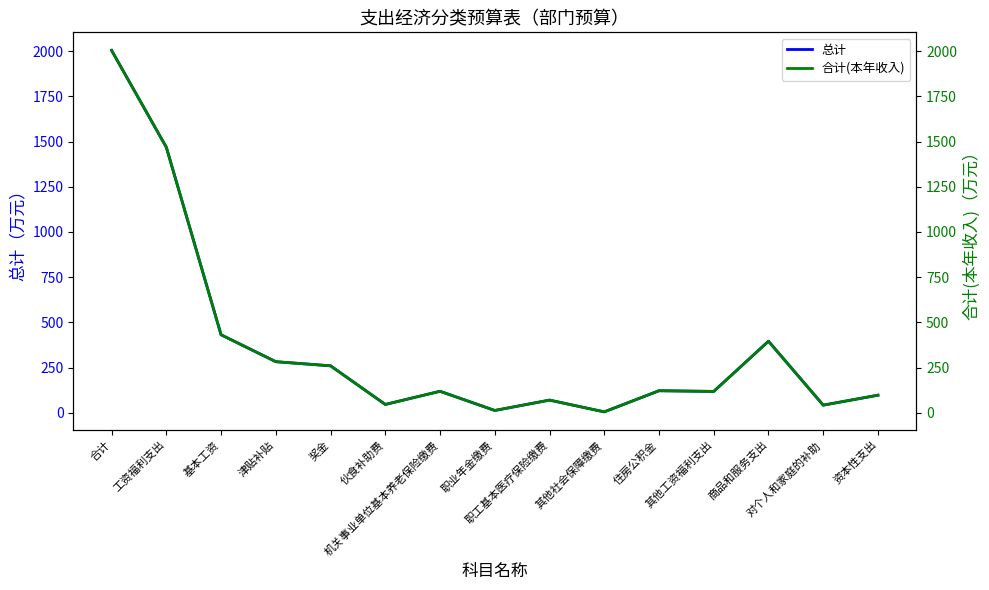

What is the minimum value for 总计?

5.2